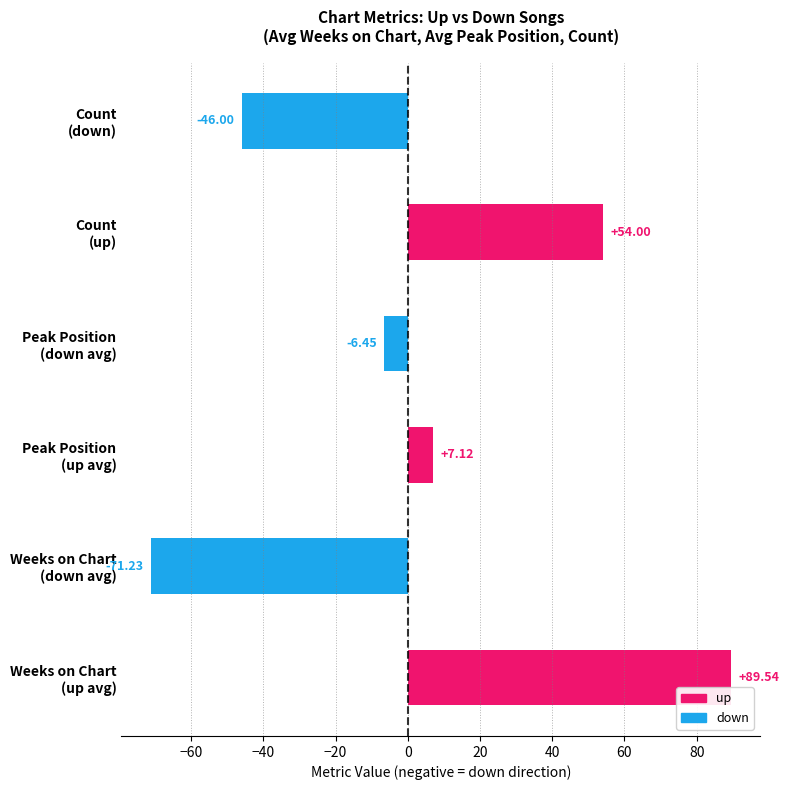

What is the sum of all values?

27.0